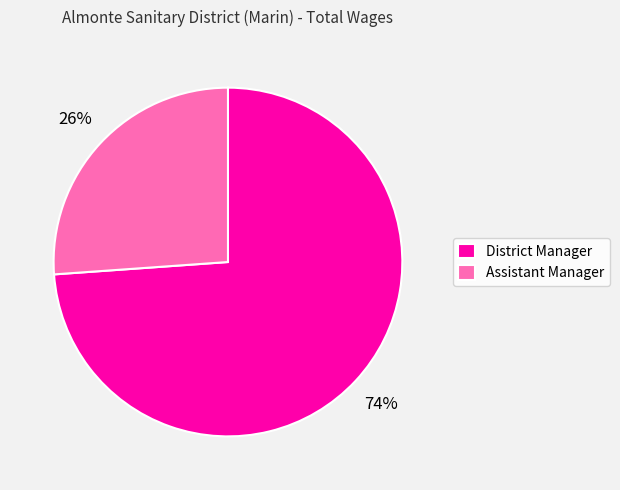

Between District Manager and Assistant Manager, which is larger?

District Manager